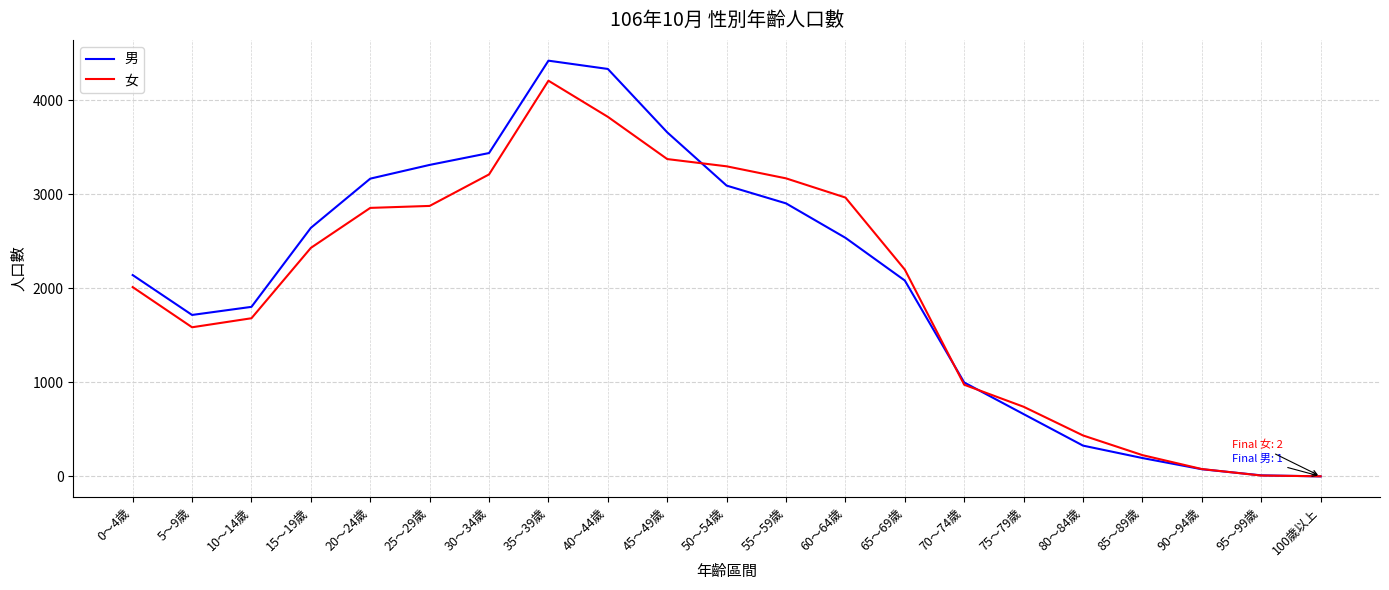

At which category is the sum across all series the highest?

35～39歲